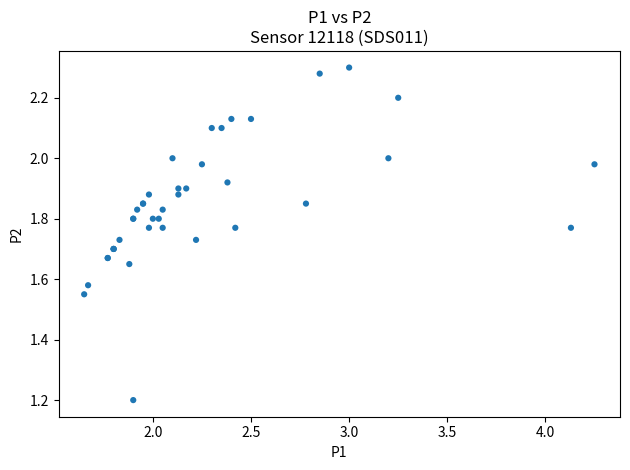

What Y value in the scatter plot is closest to 1?

1.2